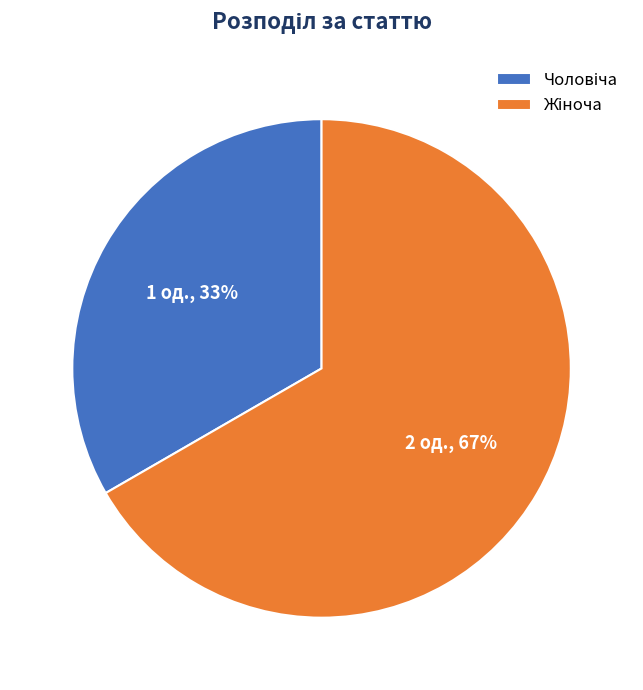

How many slices are in this pie chart?

2